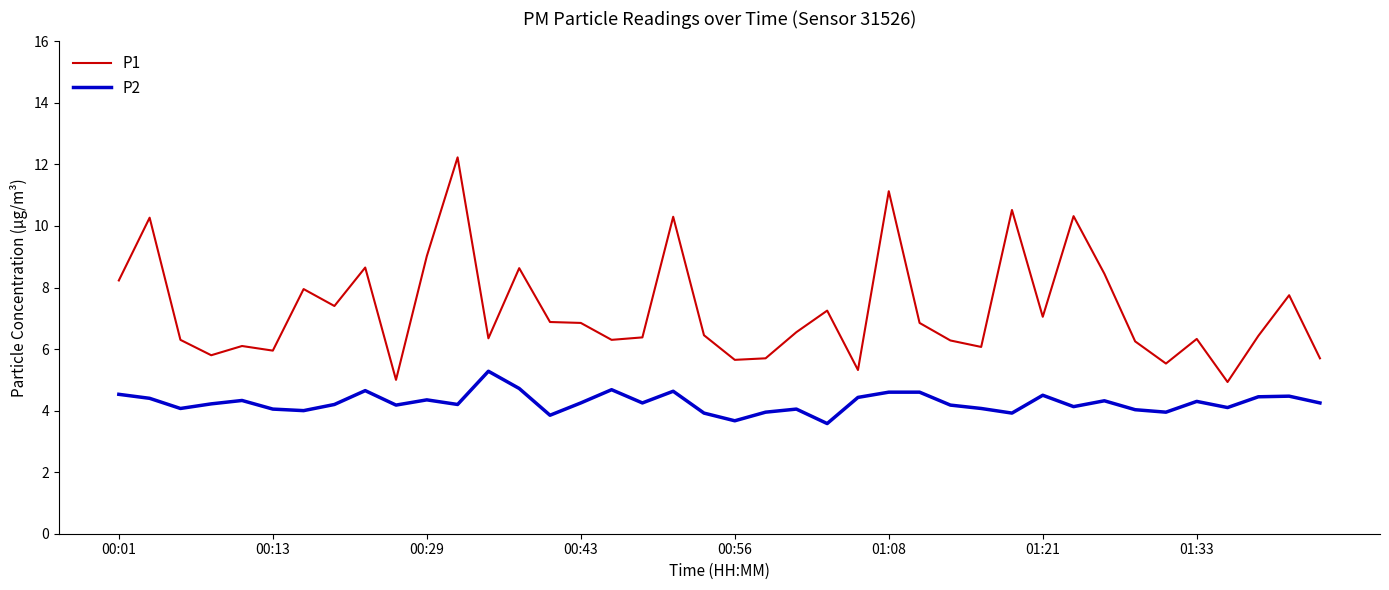

Which series has the largest total across all categories?

P1